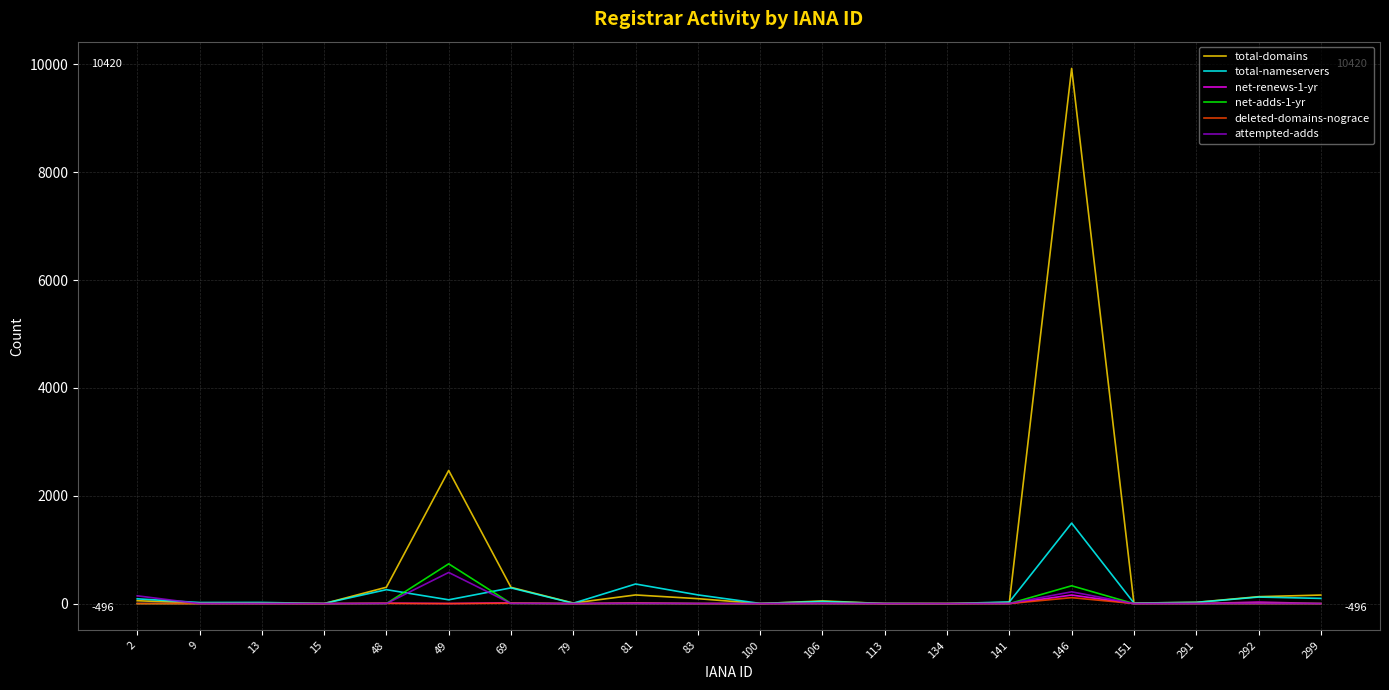

How many categories are shown in the chart?

20